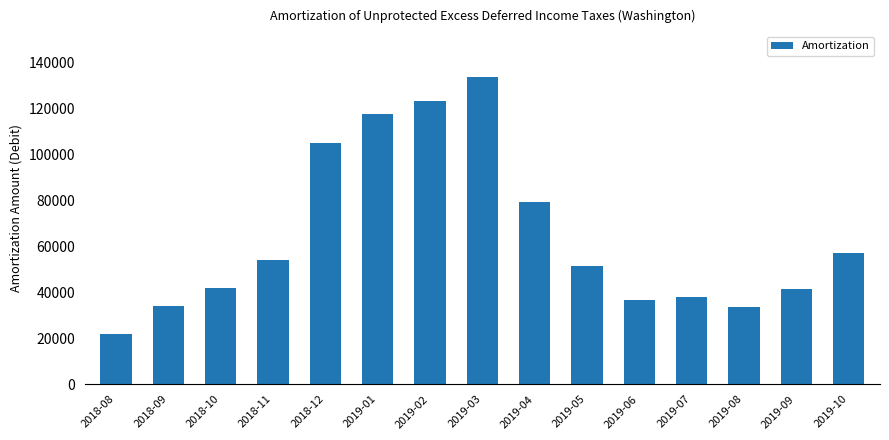

Is it true that the value at 2019-01 is 117892.7?

True